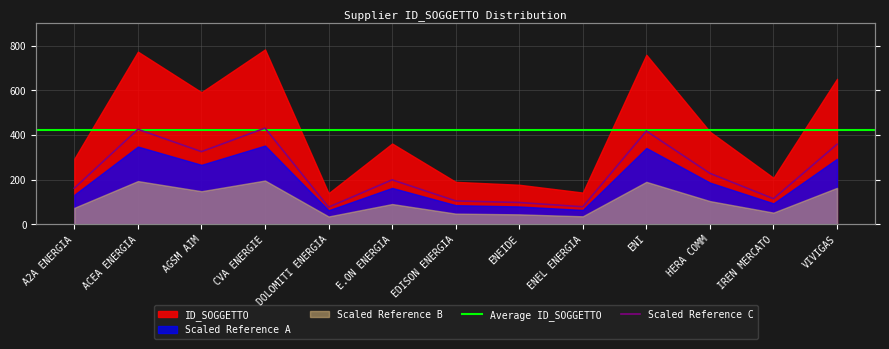

What is the minimum value shown in the chart?

76.5